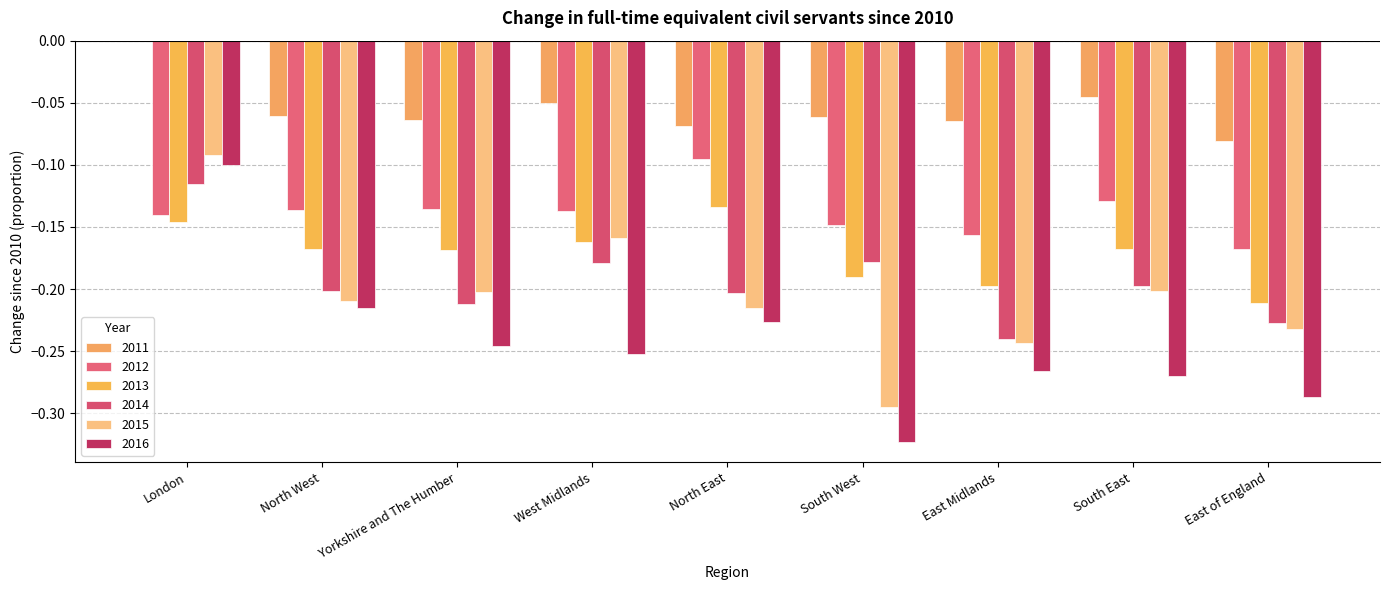

Which series has the largest total across all categories?

2011